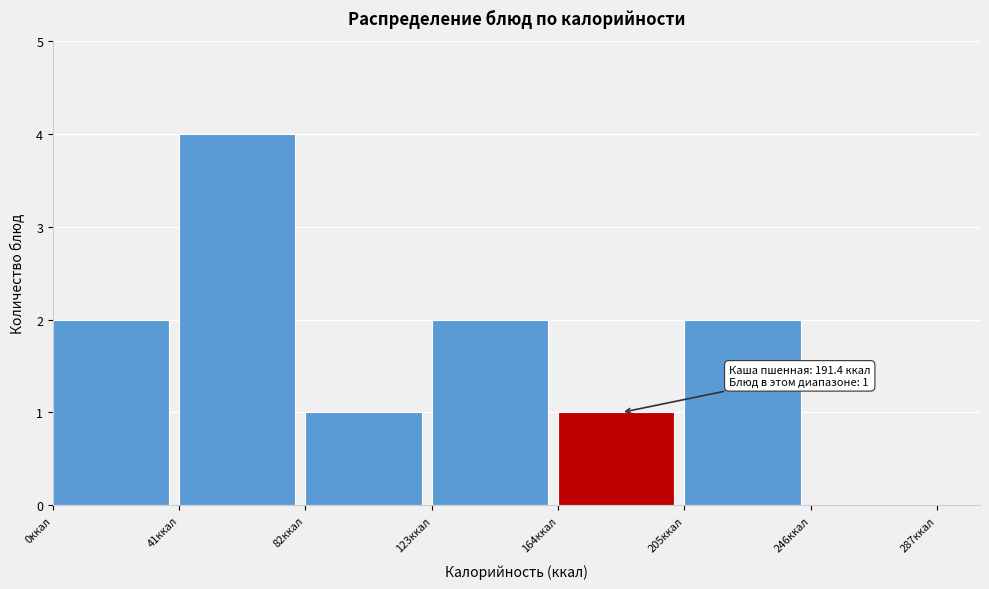

Over which range of the x-axis is the bar tallest?

41 to 82